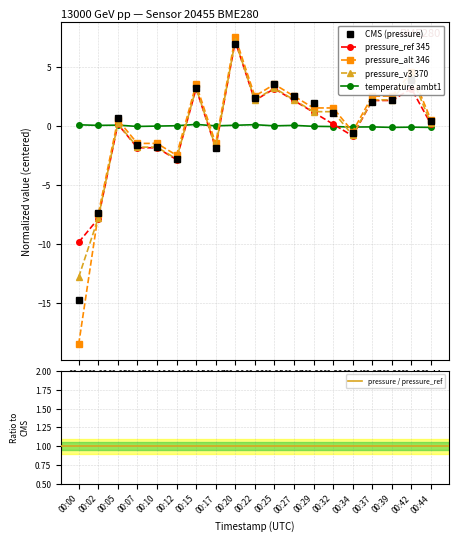

At how many categories does at least one series exceed 6?

1